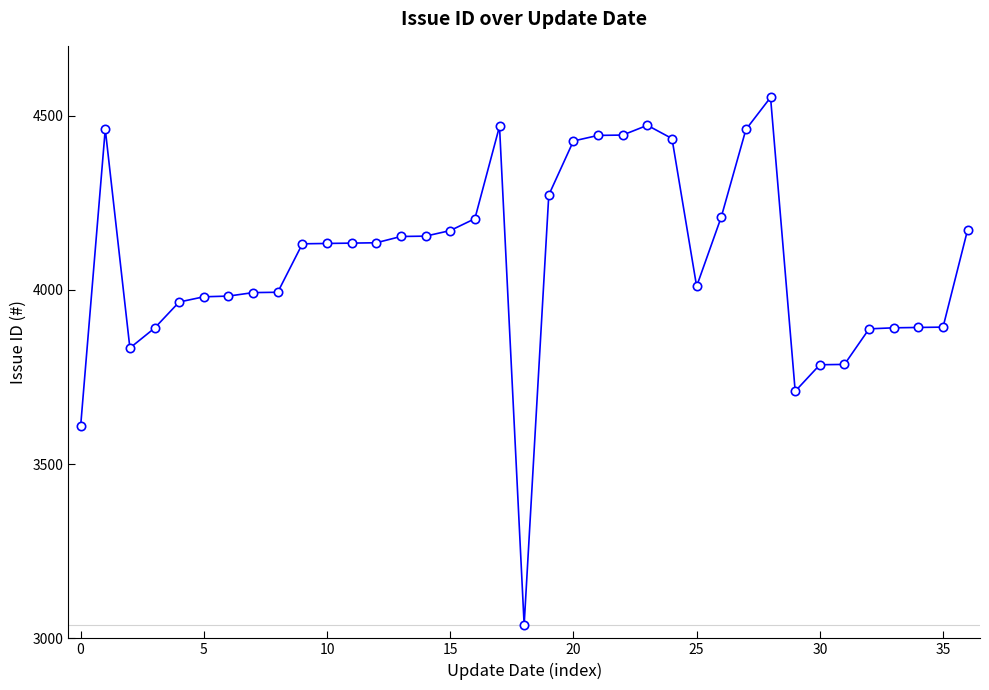

True or false: there are more than 1 points higher than both neighbors.

True